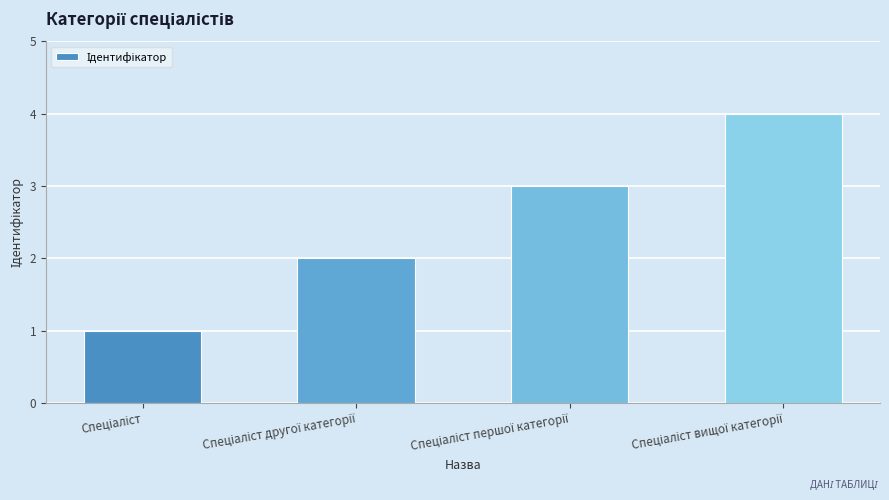

What is the greatest value displayed?

4